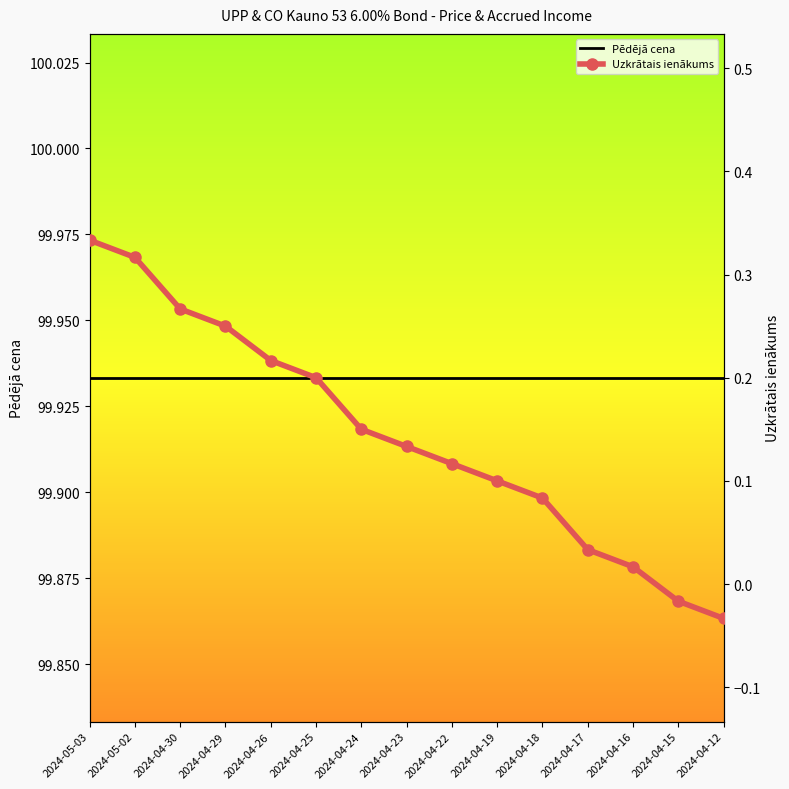

Reading left to right, what are all the values shown in this chart?

Pēdējā cena: 2024-05-03=99.9	2024-05-02=99.9	2024-04-30=99.9	2024-04-29=99.9	2024-04-26=99.9	2024-04-25=99.9	2024-04-24=99.9	2024-04-23=99.9	2024-04-22=99.9	2024-04-19=99.9	2024-04-18=99.9	2024-04-17=99.9	2024-04-16=99.9	2024-04-15=99.9	2024-04-12=99.9
Uzkrātais ienākums: 2024-05-03=0.3	2024-05-02=0.3	2024-04-30=0.3	2024-04-29=0.2	2024-04-26=0.2	2024-04-25=0.2	2024-04-24=0.1	2024-04-23=0.1	2024-04-22=0.1	2024-04-19=0.1	2024-04-18=0.1	2024-04-17=0.0	2024-04-16=0.0	2024-04-15=-0.0	2024-04-12=-0.0